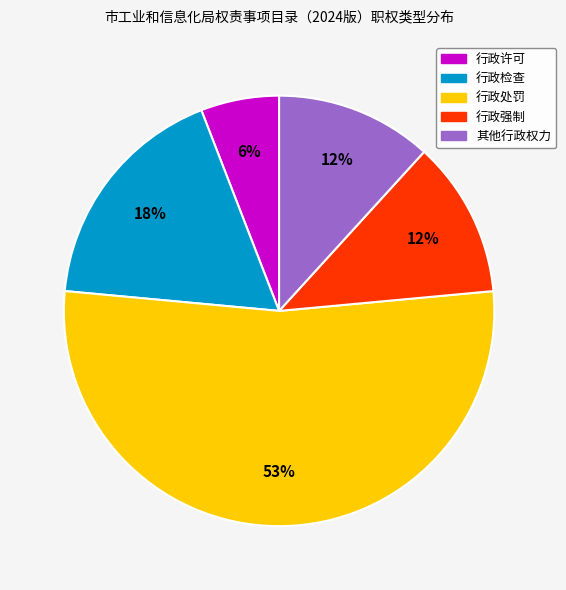

What is the largest slice in the pie chart?

行政处罚